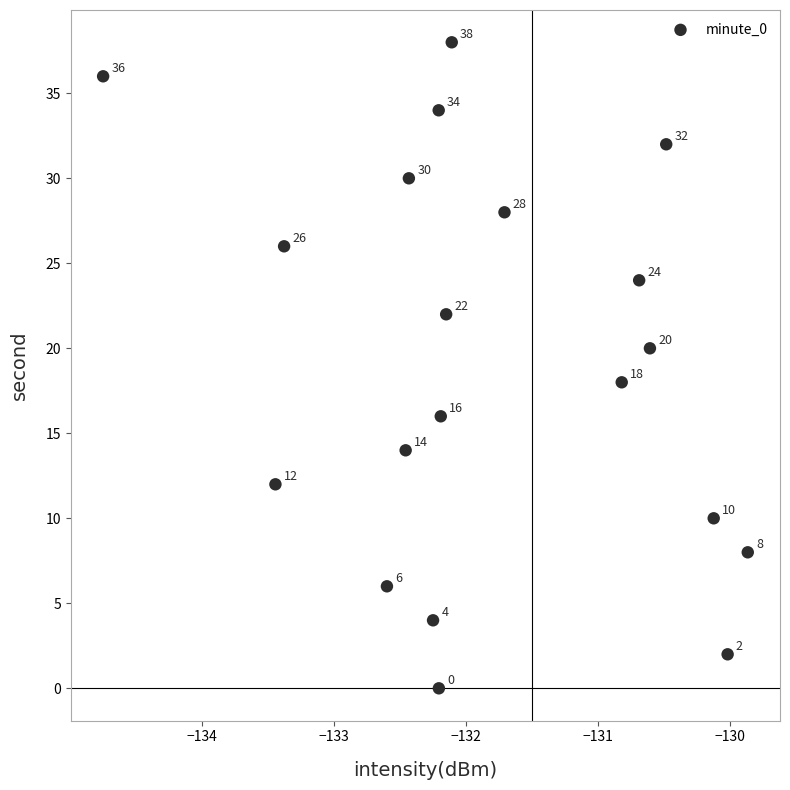

What is the range of Y values (max minus min)?

38